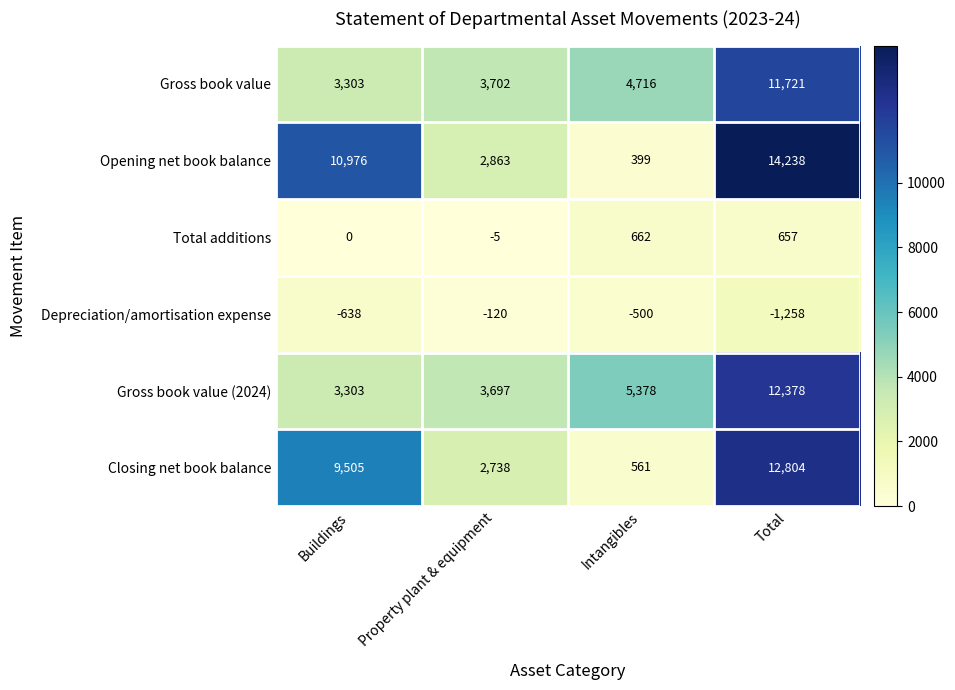

What is the minimum value for Gross book value?

3303